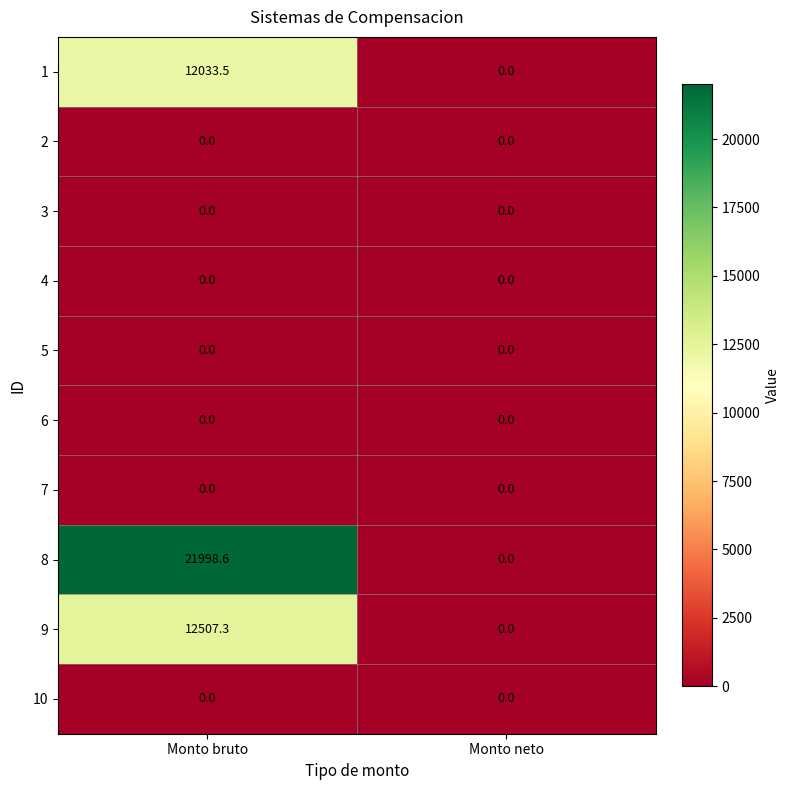

How many values in the 8 series exceed 21998?

1